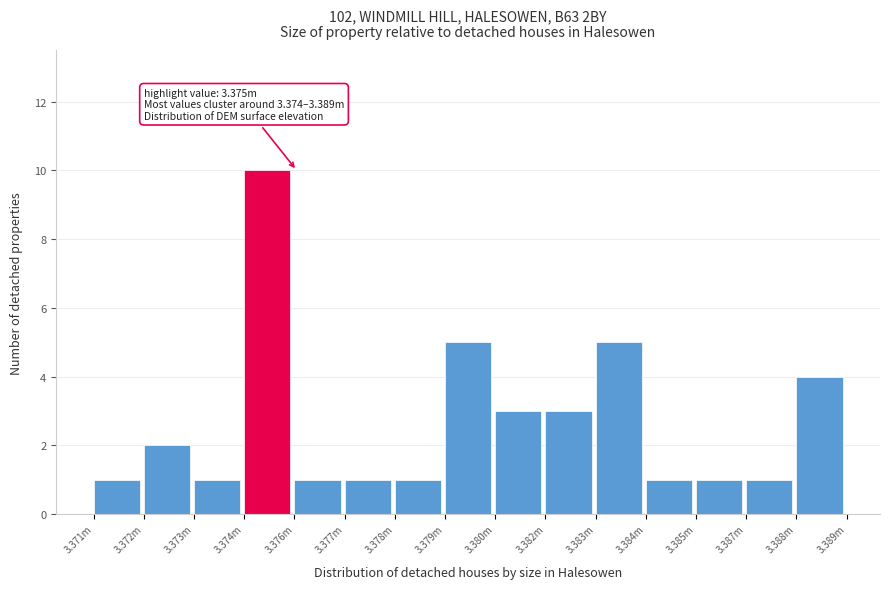

Reading left to right, list all the values displayed in this chart.

3.371m=1	3.372m=2	3.373m=1	3.374m=10	3.376m=1	3.377m=1	3.378m=1	3.379m=5	3.380m=3	3.382m=3	3.383m=5	3.384m=1	3.385m=1	3.387m=1	3.388m=4